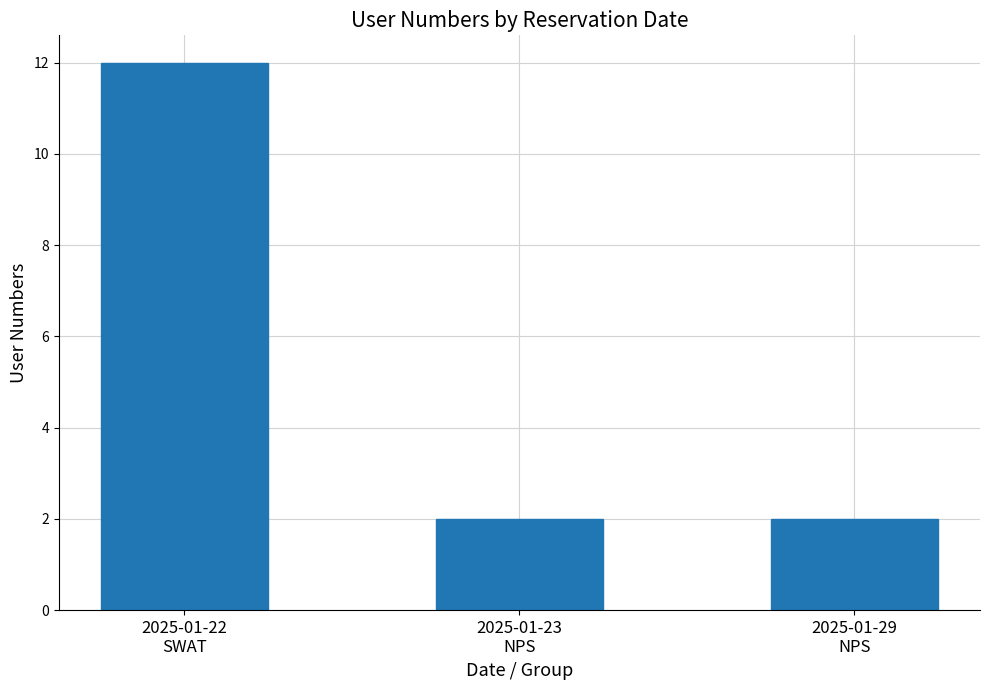

How many bars are there in total?

3